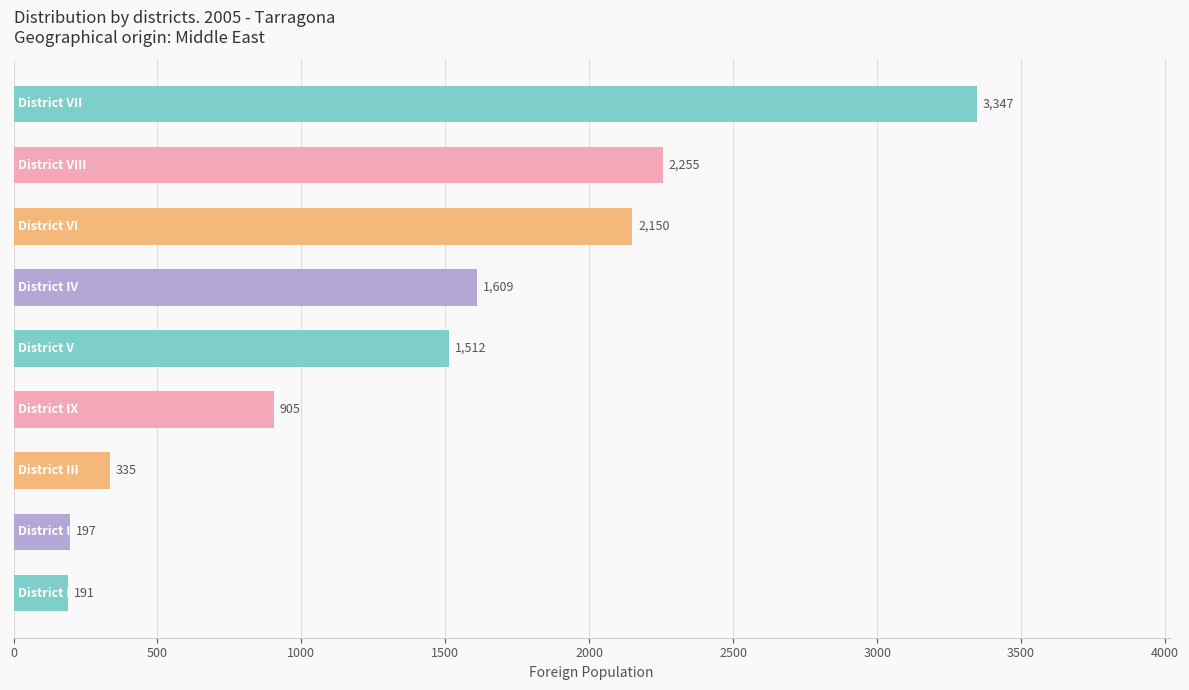

What is the difference between the maximum and second lowest values?

3150